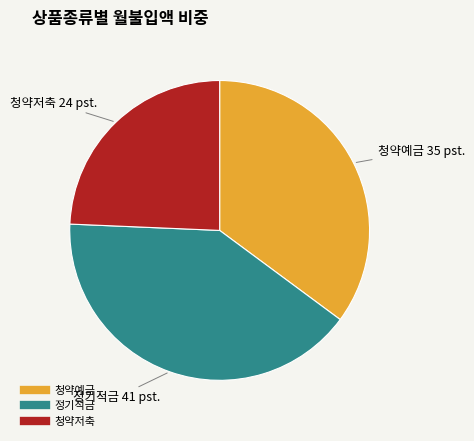

Is there any slice that represents more than half of the pie?

No